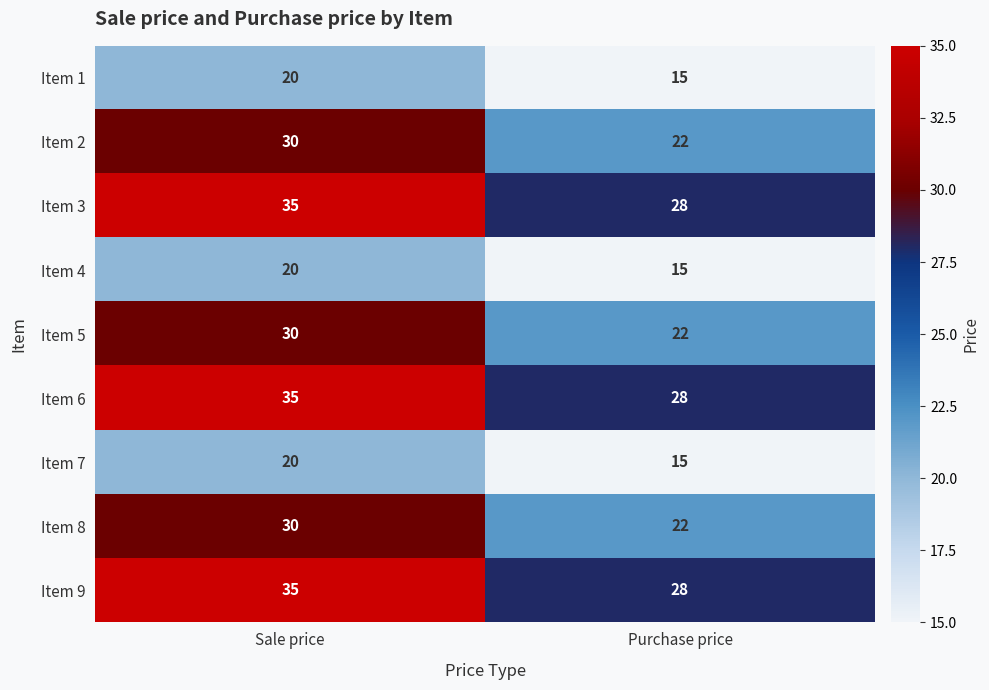

What is the spread (max minus min) of values at Sale price?

15